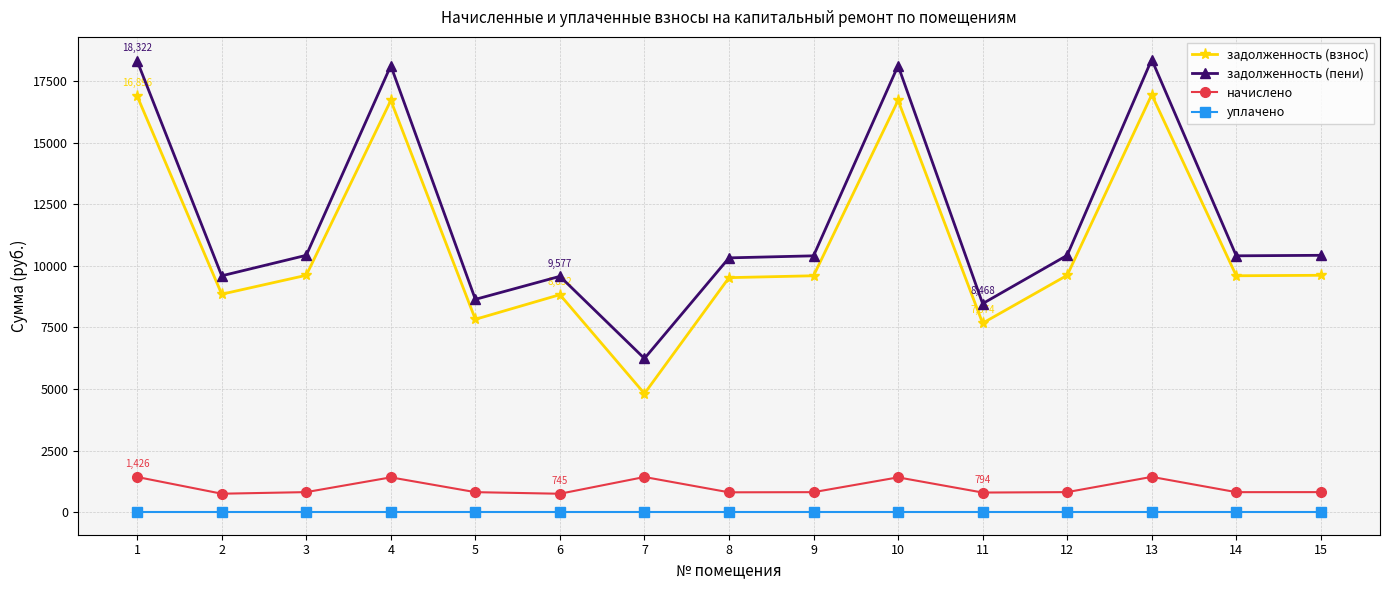

What is the maximum value for задолженность (пени)?

18384.1